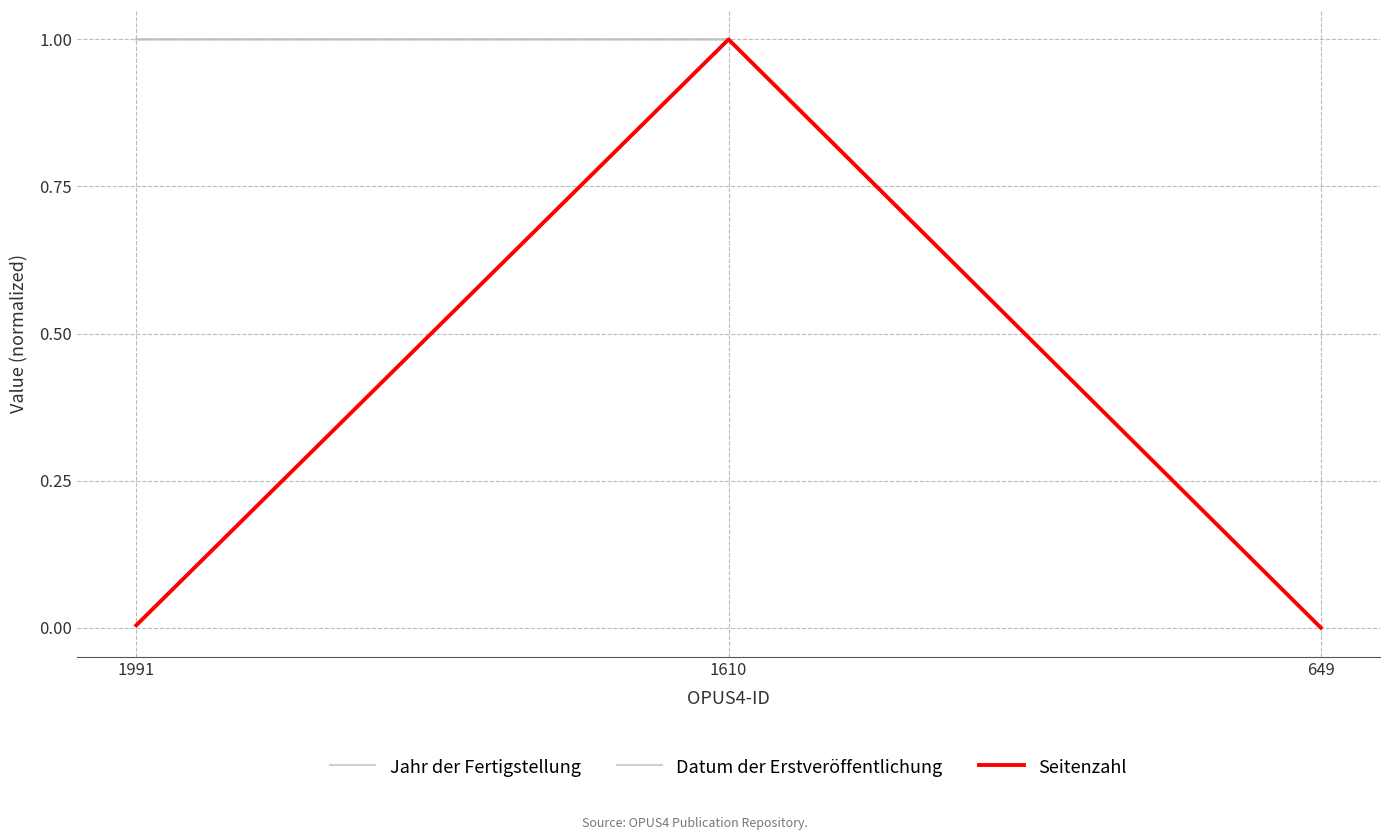

Does the chart display data point markers on the line(s)?

No